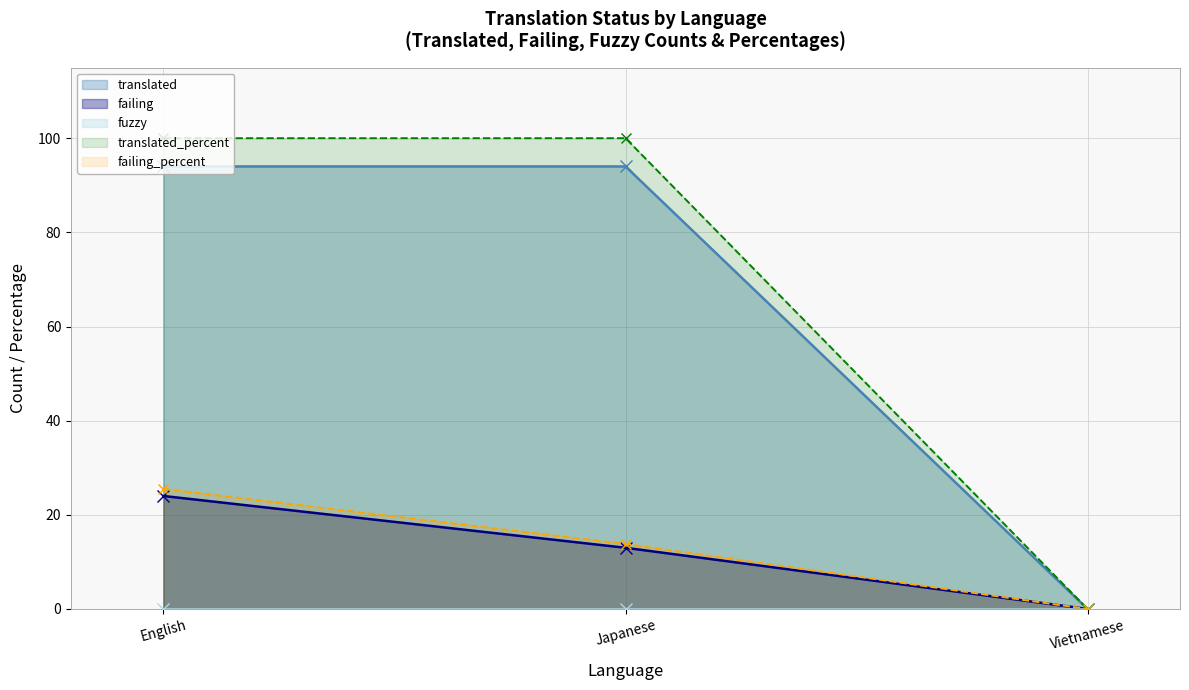

Which series has the largest range (max minus min)?

translated_percent